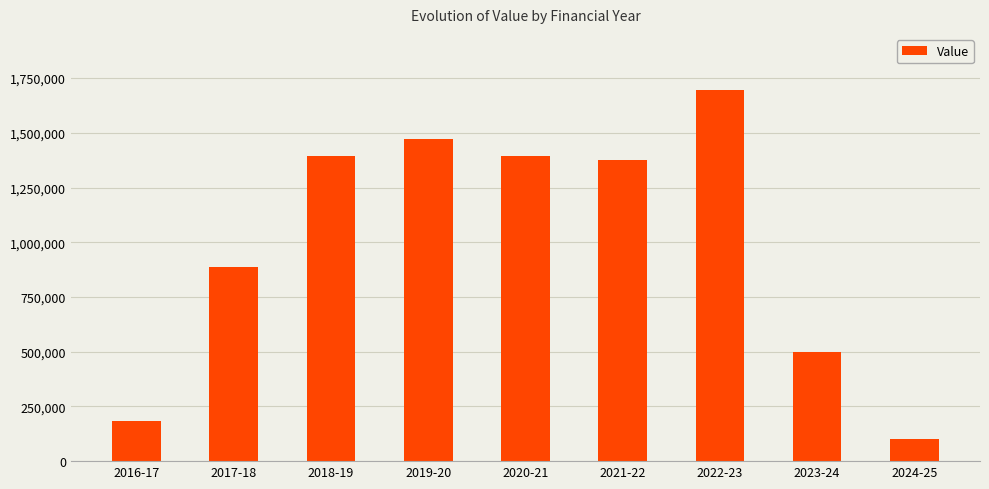

The value at 2018-19 is 570543. True or false?

False